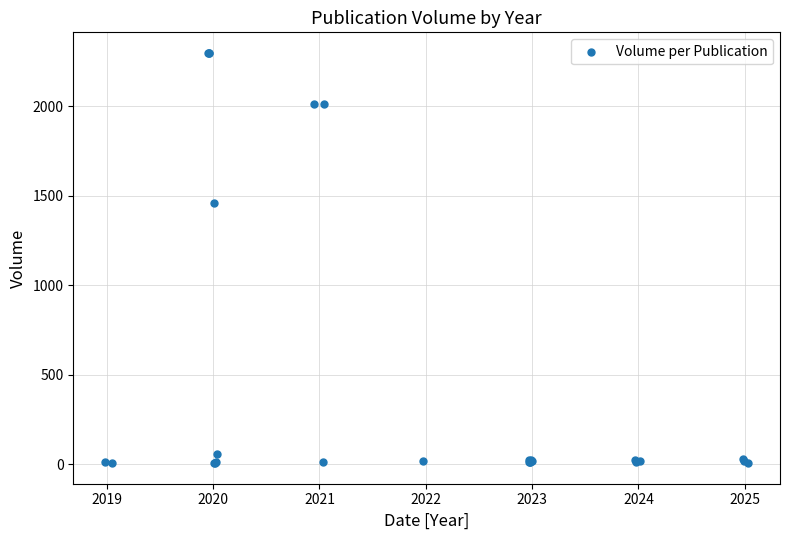

What Y value in the scatter plot is closest to 1152?

1461